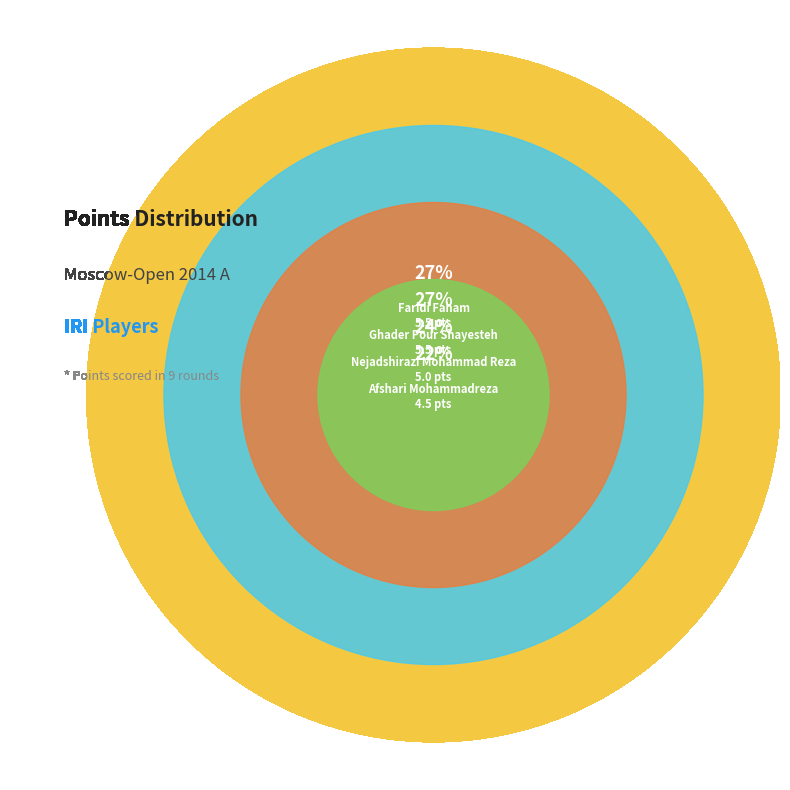

The Nejadshirazi Mohammad Reza slice represents 36% of the pie. True or false?

False